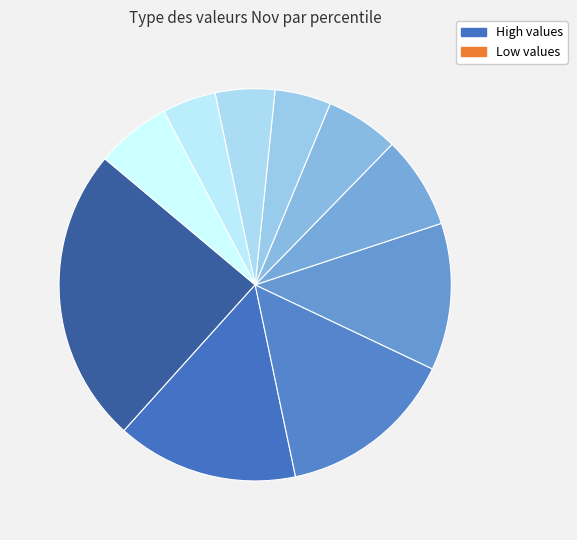

How many segments does this pie chart have?

10